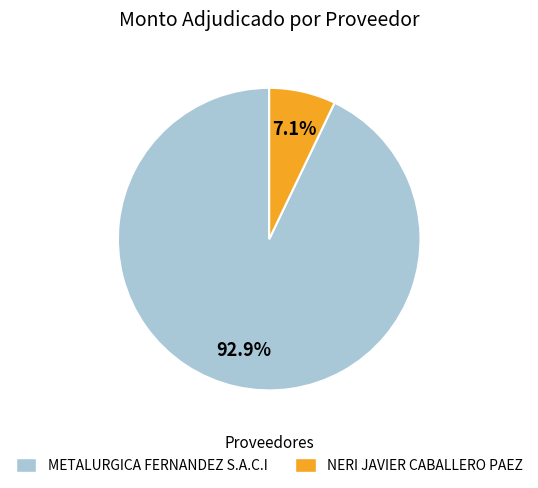

Which slice is the largest?

METALURGICA FERNANDEZ S.A.C.I